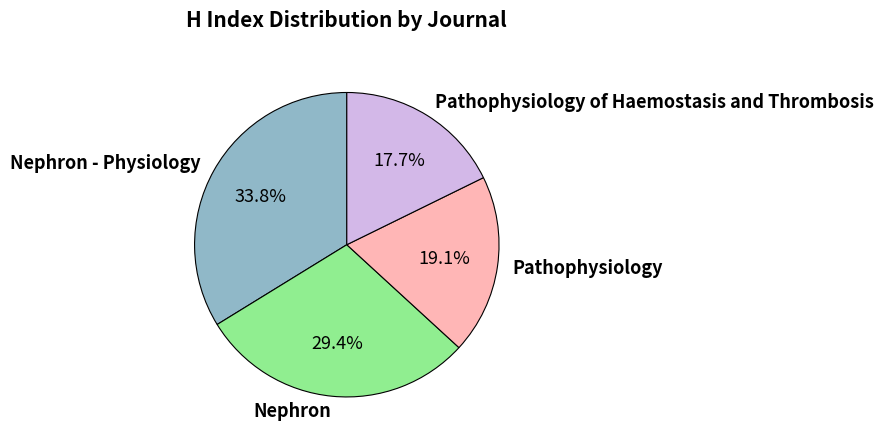

What percentage do Nephron and Nephron - Physiology together represent?

63.2%